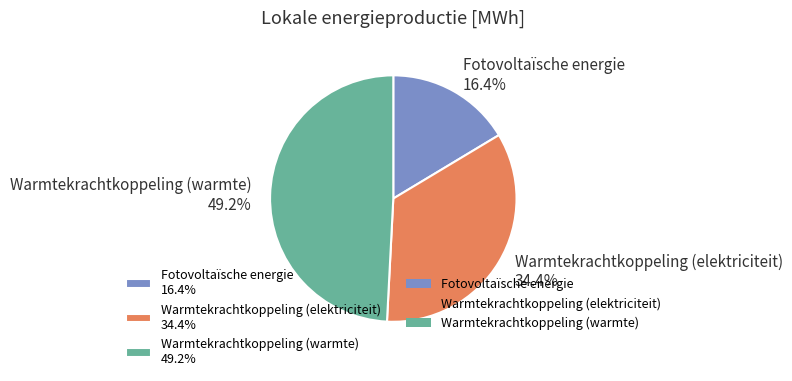

Which category has the biggest portion of the pie?

Warmtekrachtkoppeling (warmte) 49.2%